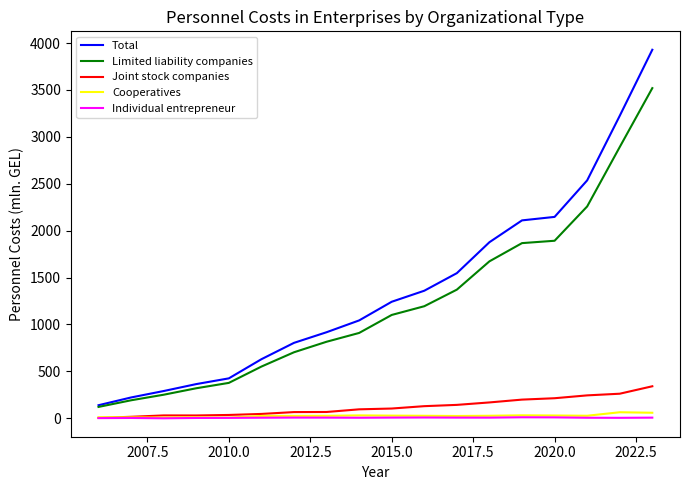

Is this an area chart (filled region under the line)?

No